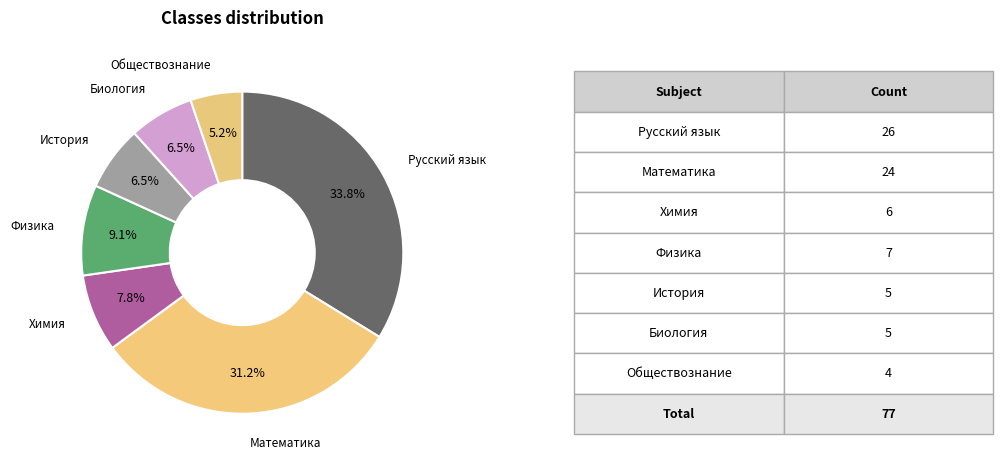

Approximately how many times larger is the value at Обществознание compared to Биология?

0.8